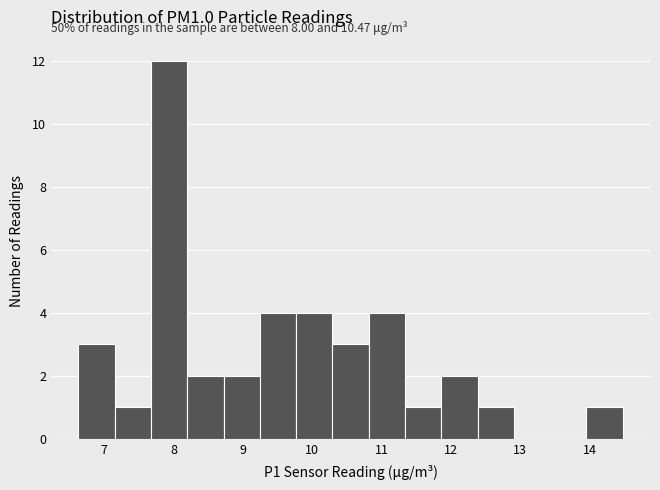

Which range on the x-axis has the tallest bar?

7.7 to 8.2